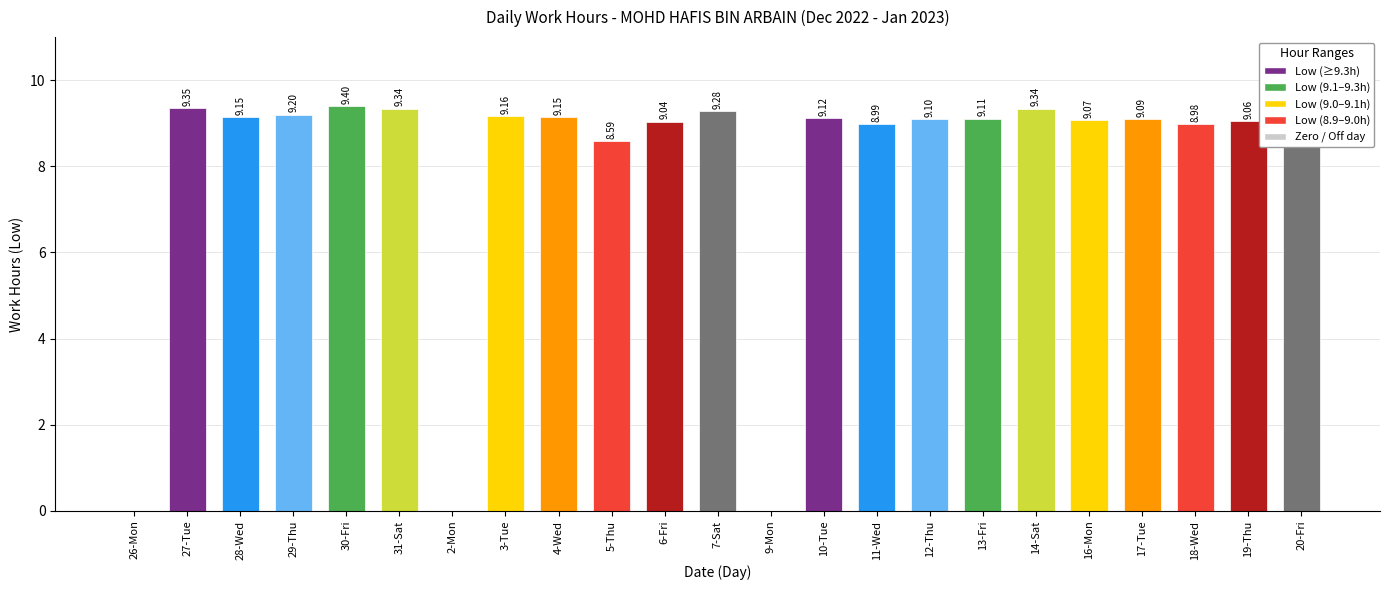

How many distinct data groups are displayed?

1